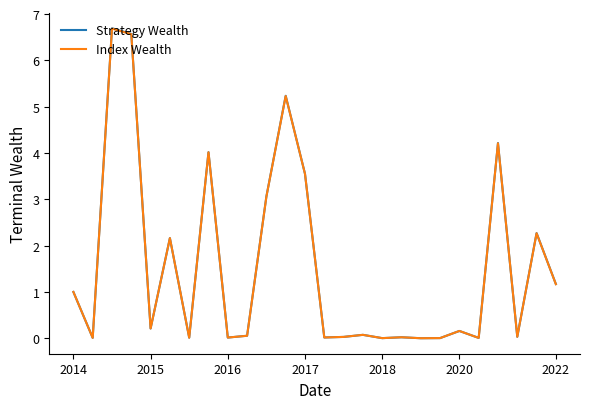

True or false: Strategy Wealth has more than 2 interior local peaks.

True